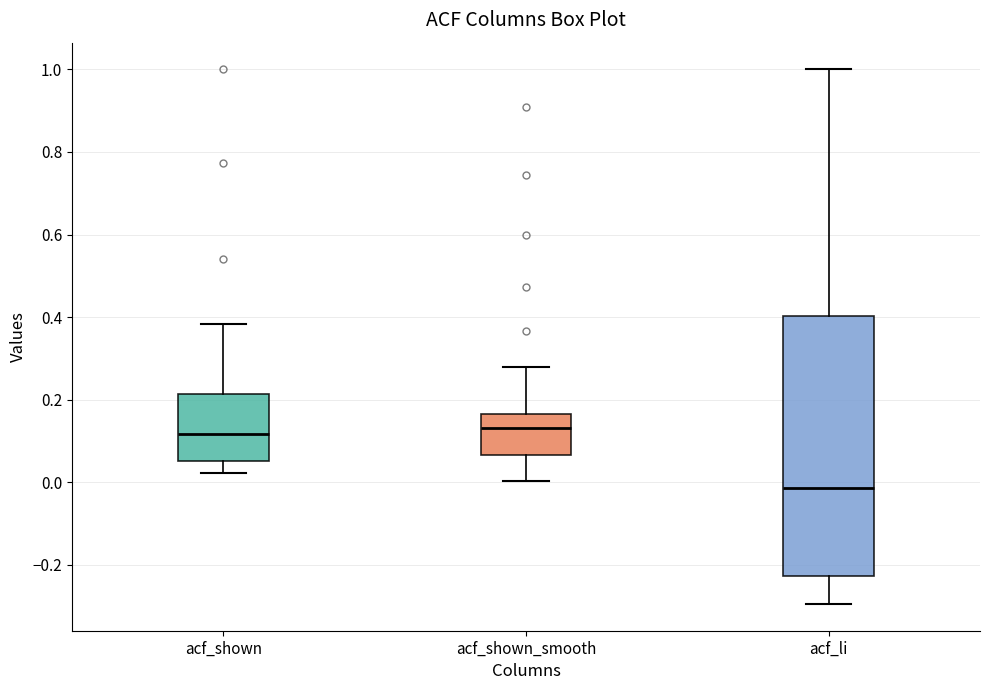

Reading left to right, read every box against the y-axis: the position of its median line, the range the box covers, and the ends of its whiskers. The values are not printed on the chart, so give them approximately, as read against the axis.

acf_shown: median 0.12, box 0.06 to 0.22, whiskers 0.02 to 0.38
acf_shown_smooth: median 0.14, box 0.06 to 0.16, whiskers 0.00 to 0.28
acf_li: median -0.02, box -0.22 to 0.40, whiskers -0.30 to 1.00